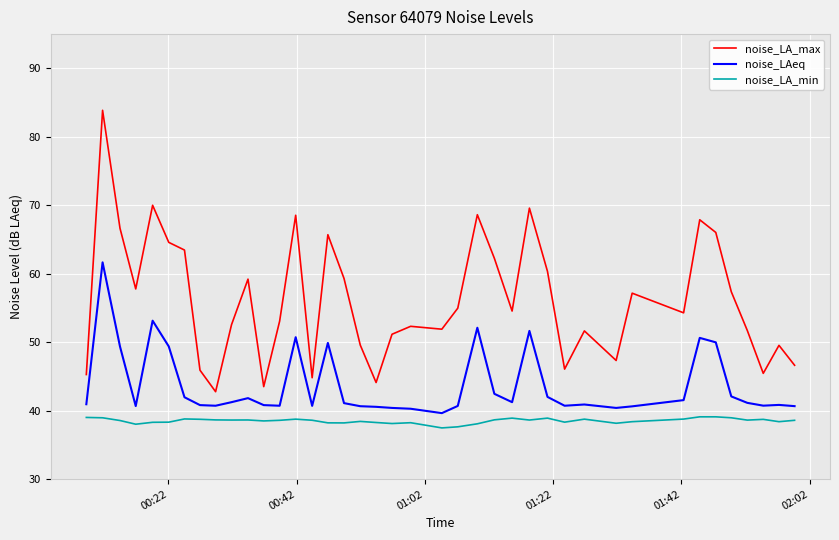

True or false: noise_LA_max has more than 2 points higher than both neighbors.

True